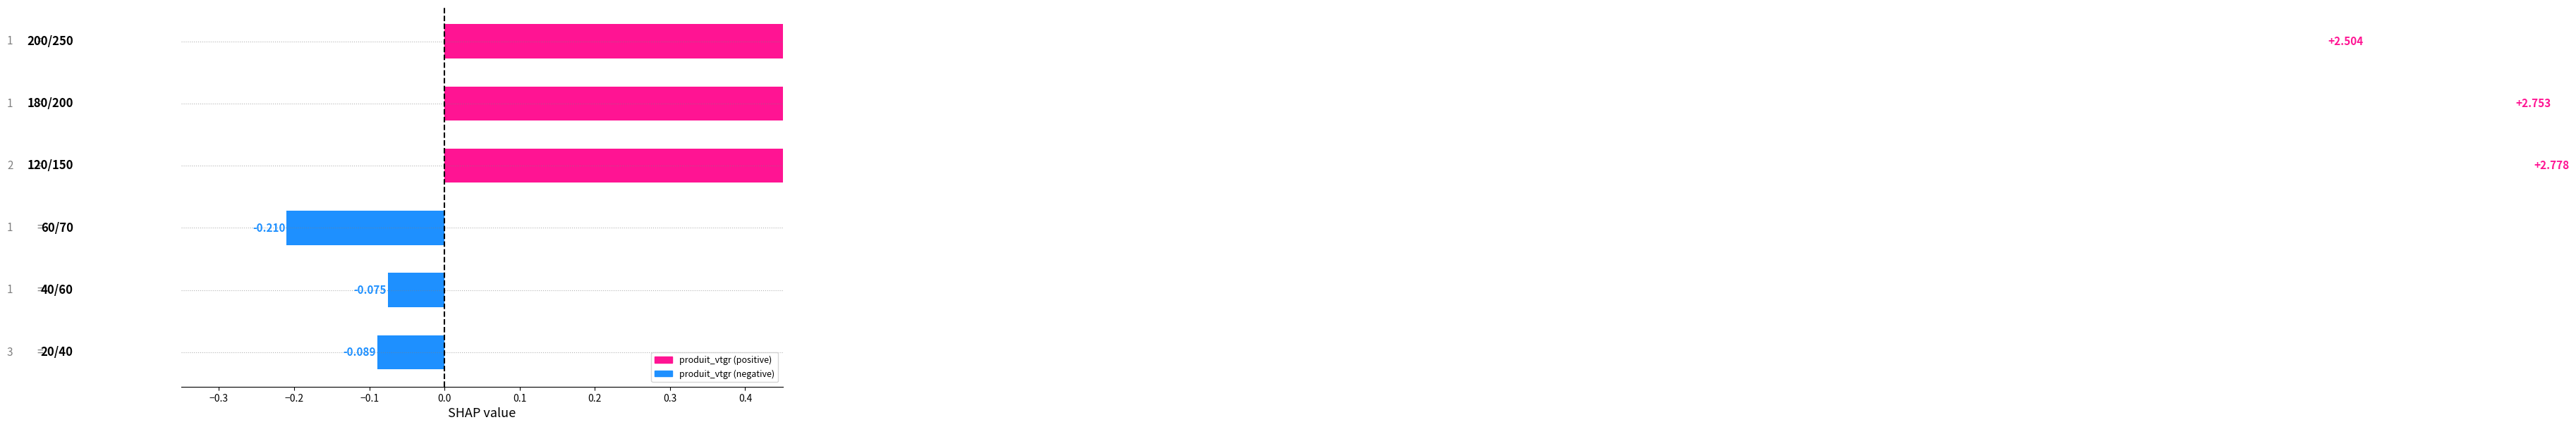

How many groups of bars are there?

6